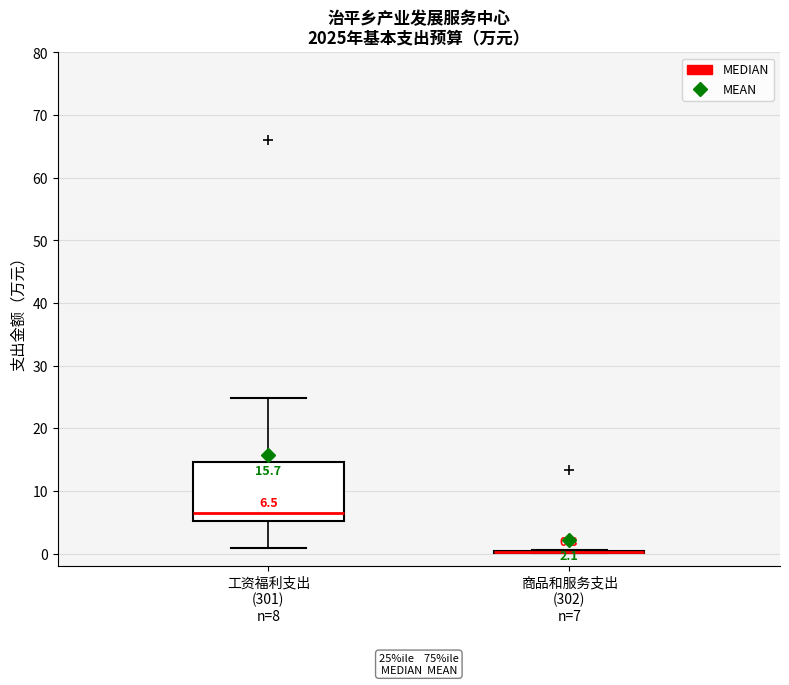

Comparing the boxes themselves (not the whiskers), which one is the tallest?

工资福利支出 (301) n=8